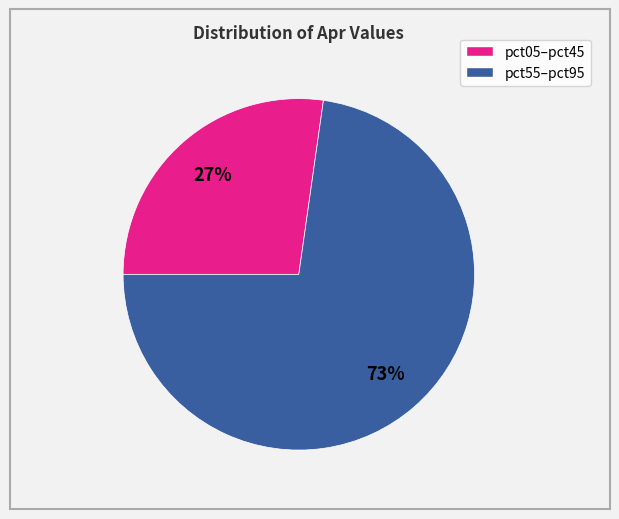

To the nearest percent, what is the average slice percentage?

50%